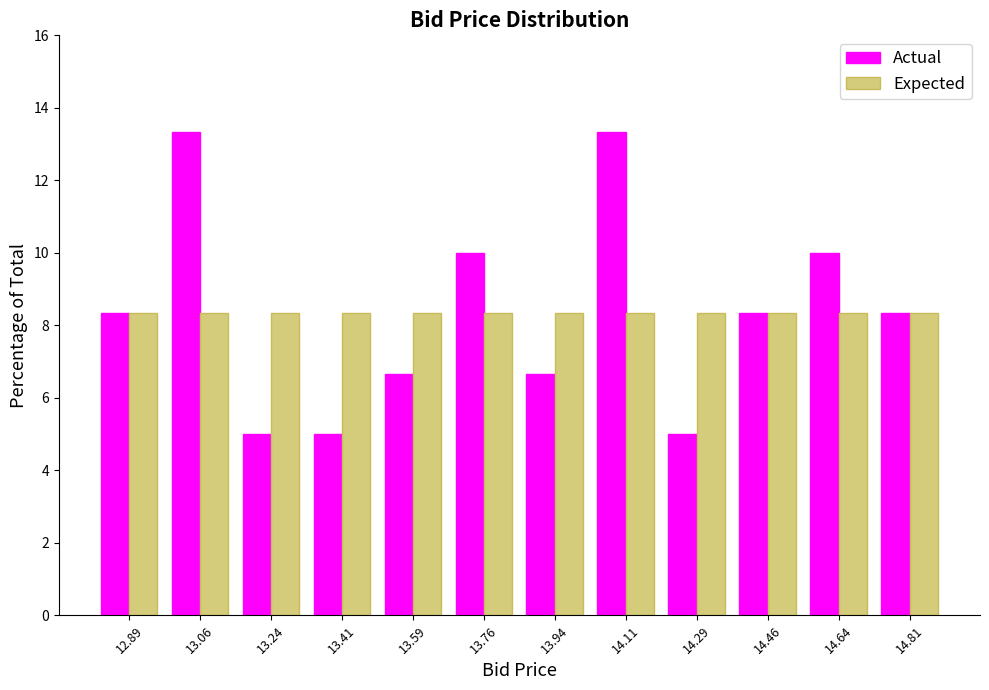

Reading left to right, transcribe this chart: for each range on the x-axis, give the height of each series' bar. Neither the bar edges nor the heights are printed on the chart, so give them approximately, as read against the axes.

12.800 to 12.975: Actual=8.4	Expected=8.4
12.975 to 13.150: Actual=13.4	Expected=8.4
13.150 to 13.325: Actual=5.0	Expected=8.4
13.325 to 13.500: Actual=5.0	Expected=8.4
13.500 to 13.675: Actual=6.6	Expected=8.4
13.675 to 13.850: Actual=10.0	Expected=8.4
13.850 to 14.025: Actual=6.6	Expected=8.4
14.025 to 14.200: Actual=13.4	Expected=8.4
14.200 to 14.375: Actual=5.0	Expected=8.4
14.375 to 14.550: Actual=8.4	Expected=8.4
14.550 to 14.725: Actual=10.0	Expected=8.4
14.725 to 14.900: Actual=8.4	Expected=8.4